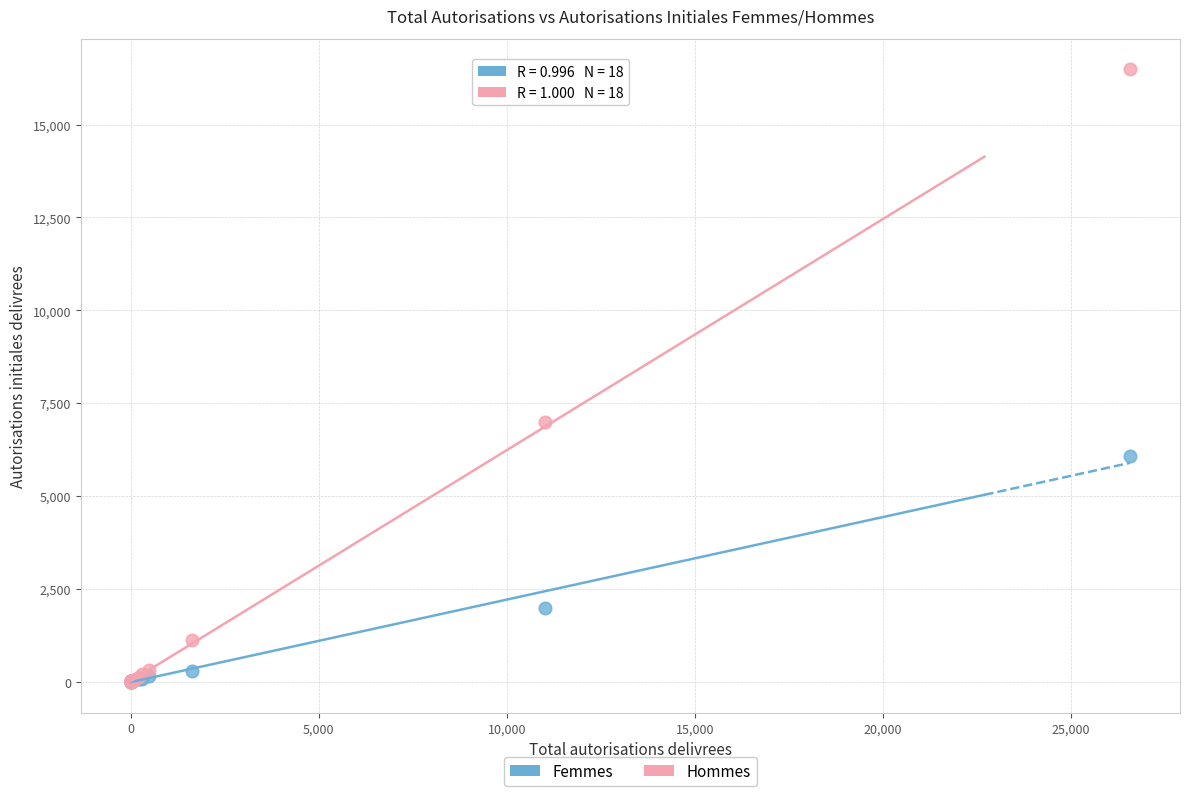

Across all series, what Y value is closest to 8245?

6983